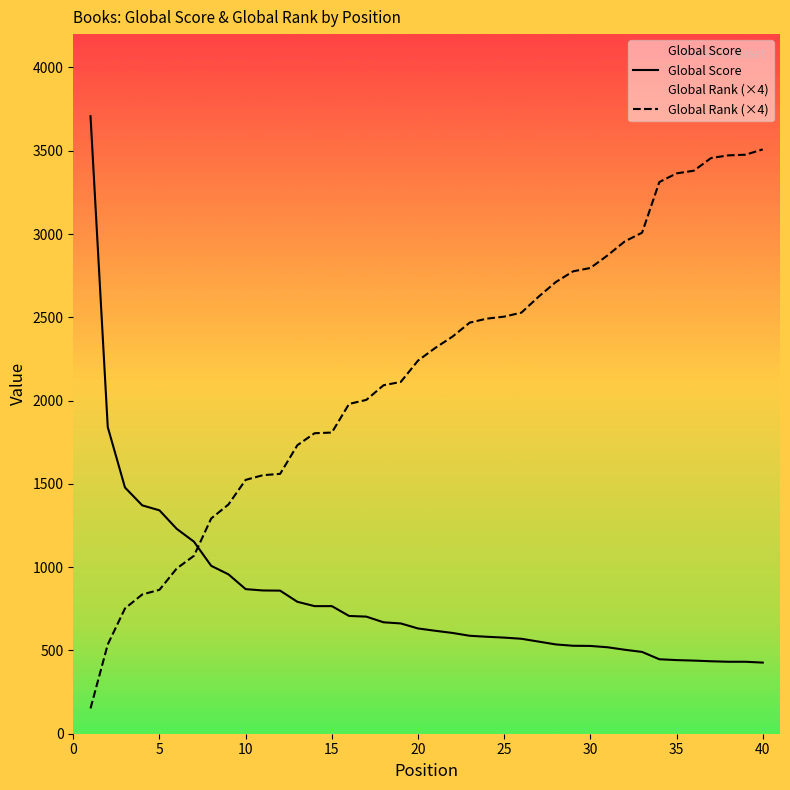

List the series in order of their overall mean, lowest first.

Global Score, Global Rank (×4)